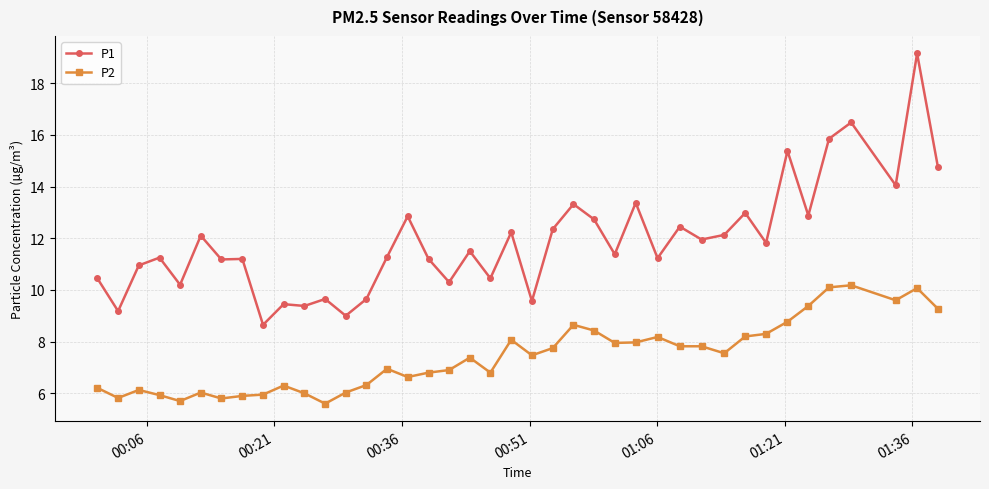

What is the lowest value of the P2 series?

5.6